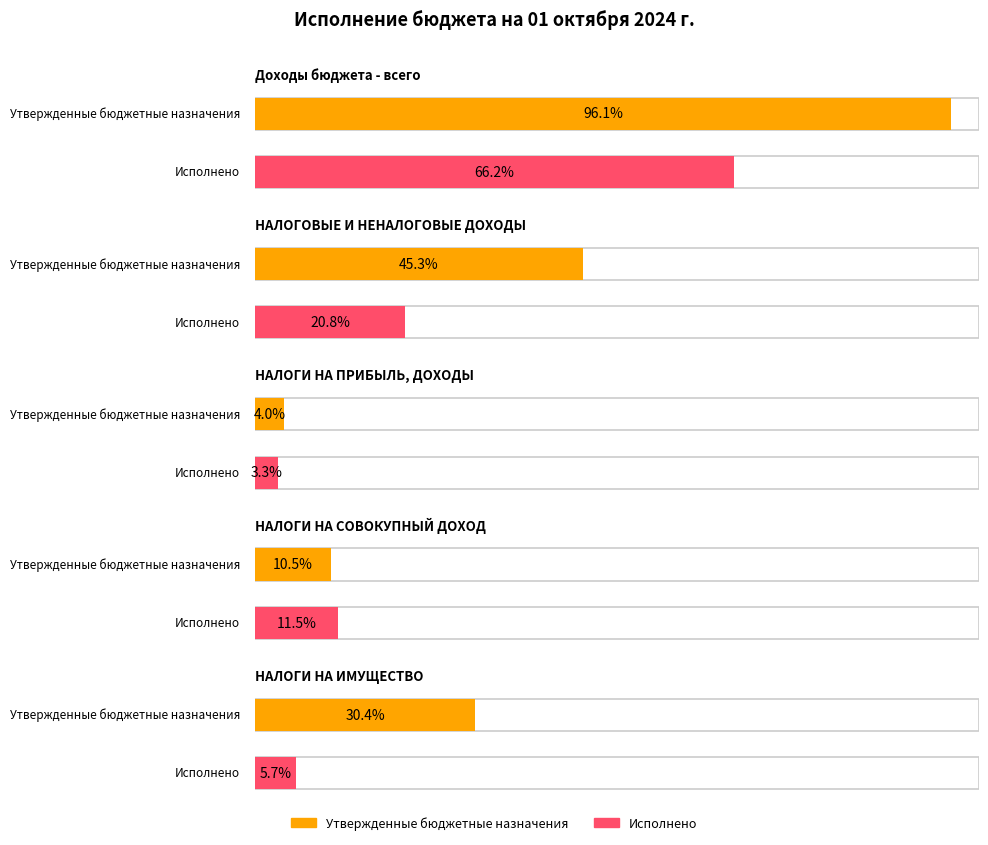

Does the chart contain stacked bars?

No